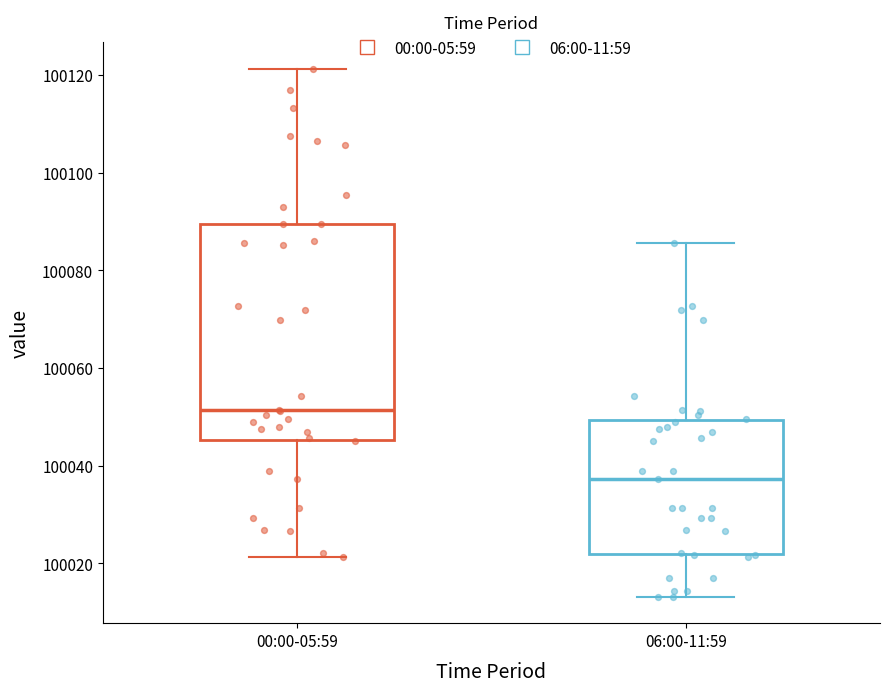

Where is the upper edge of the box for 00:00-05:59 on the y-axis? The values are not printed on the chart, so give them approximately, as read against the axis.

100090